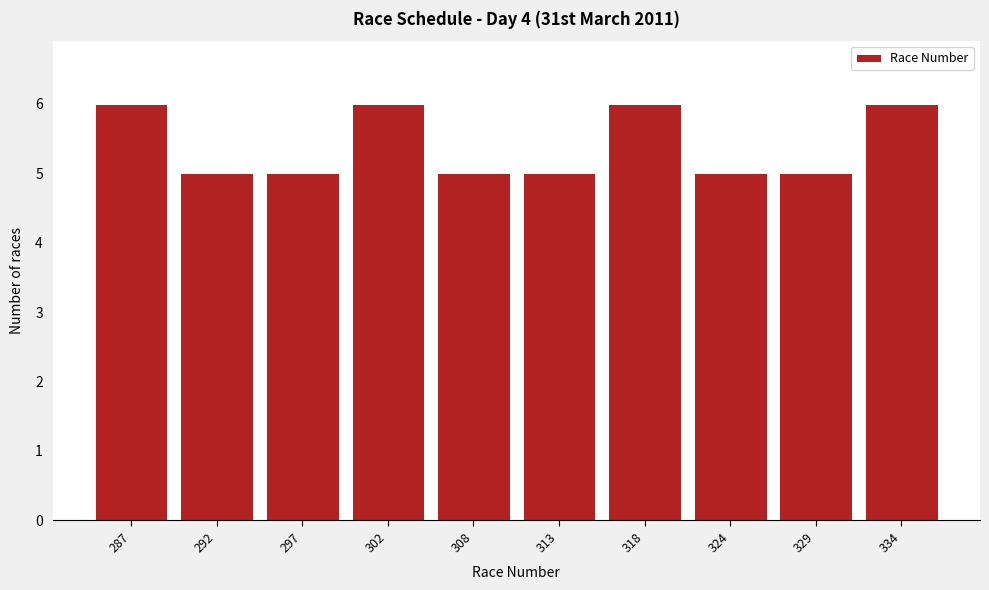

Reading left to right, list all the values displayed in this chart.

287=6	292=5	297=5	302=6	308=5	313=5	318=6	324=5	329=5	334=6